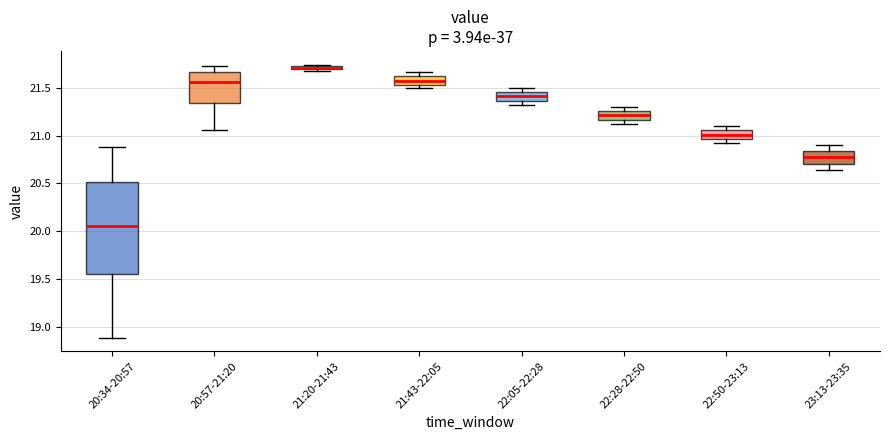

Which box is the tallest, from its lower edge to its upper edge?

20:34-20:57